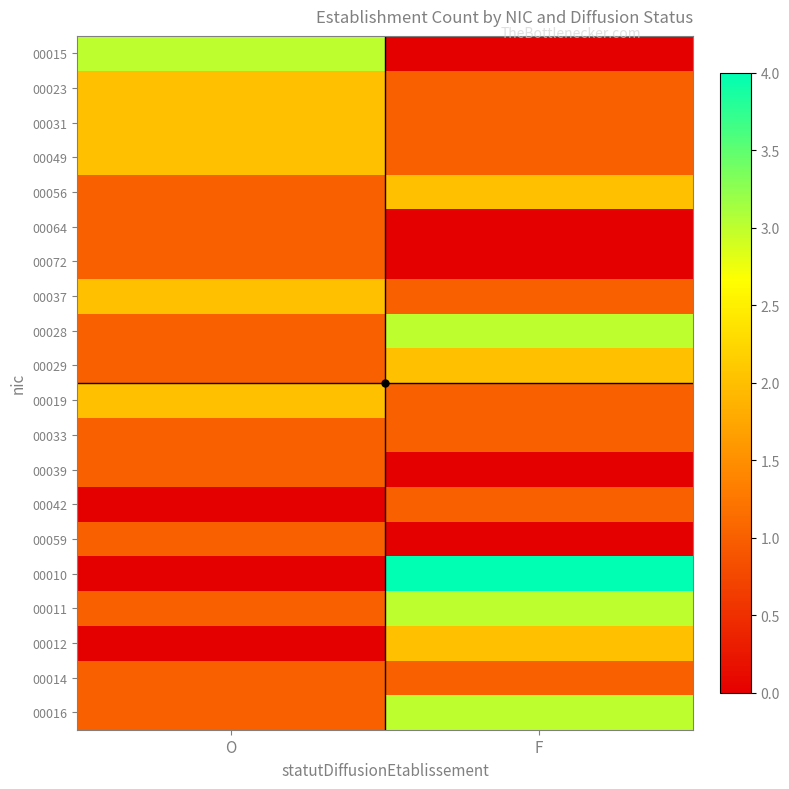

Reading left to right, transcribe all the data shown in this chart.

00015: O=3	F=0
00023: O=2	F=1
00031: O=2	F=1
00049: O=2	F=1
00056: O=1	F=2
00064: O=1	F=0
00072: O=1	F=0
00037: O=2	F=1
00028: O=1	F=3
00029: O=1	F=2
00019: O=2	F=1
00033: O=1	F=1
00039: O=1	F=0
00042: O=0	F=1
00059: O=1	F=0
00010: O=0	F=4
00011: O=1	F=3
00012: O=0	F=2
00014: O=1	F=1
00016: O=1	F=3